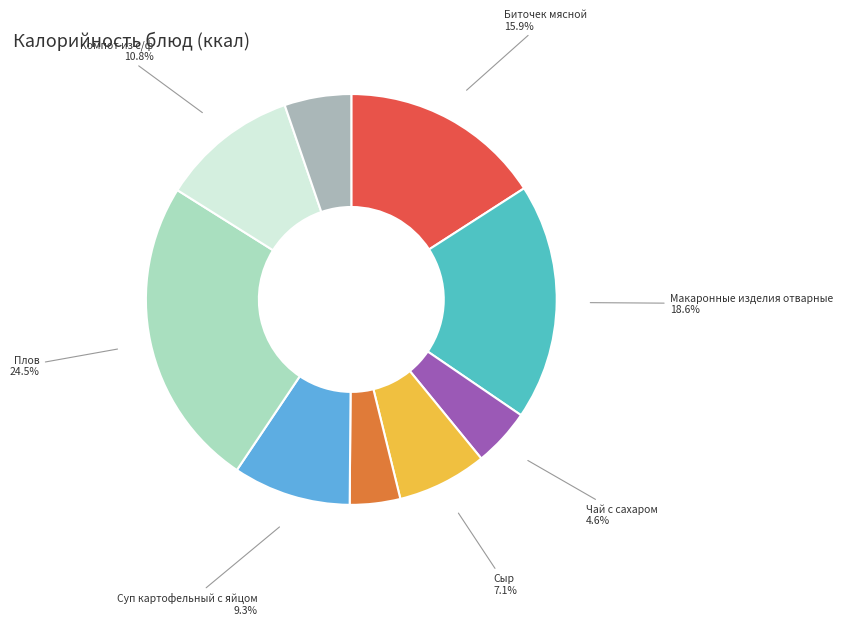

The Суп картофельный с яйцом slice represents 9% of the pie. True or false?

True